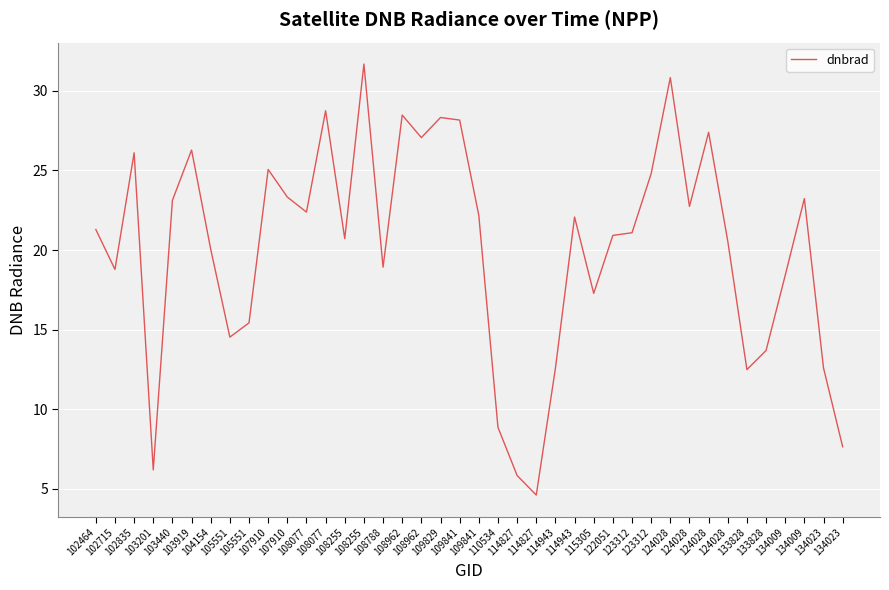

Which label corresponds to the smallest value in the chart?

114827